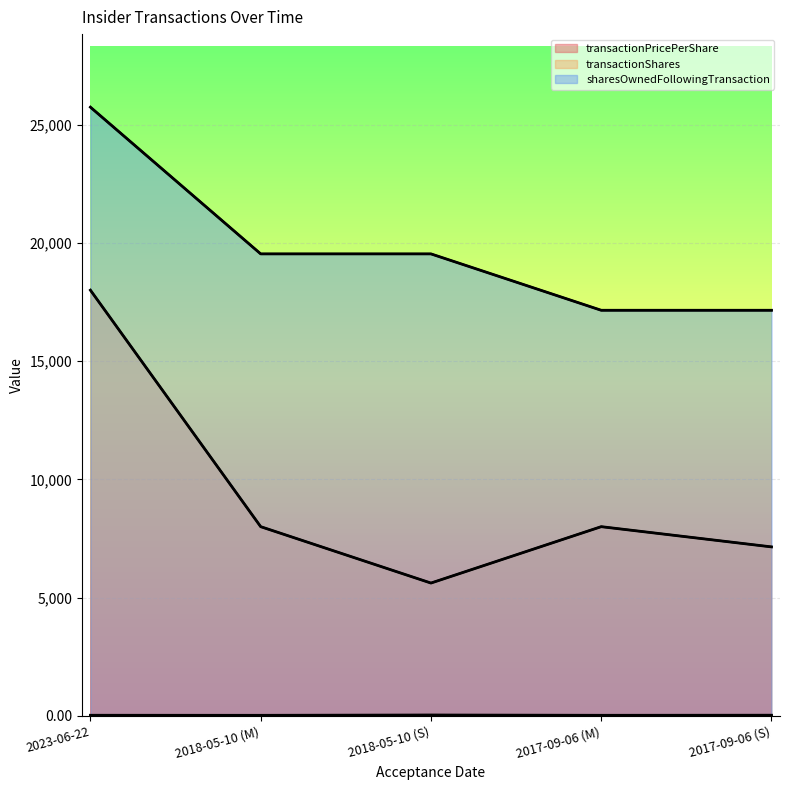

At which category does transactionShares reach its first local peak?

2017-09-06 (M)